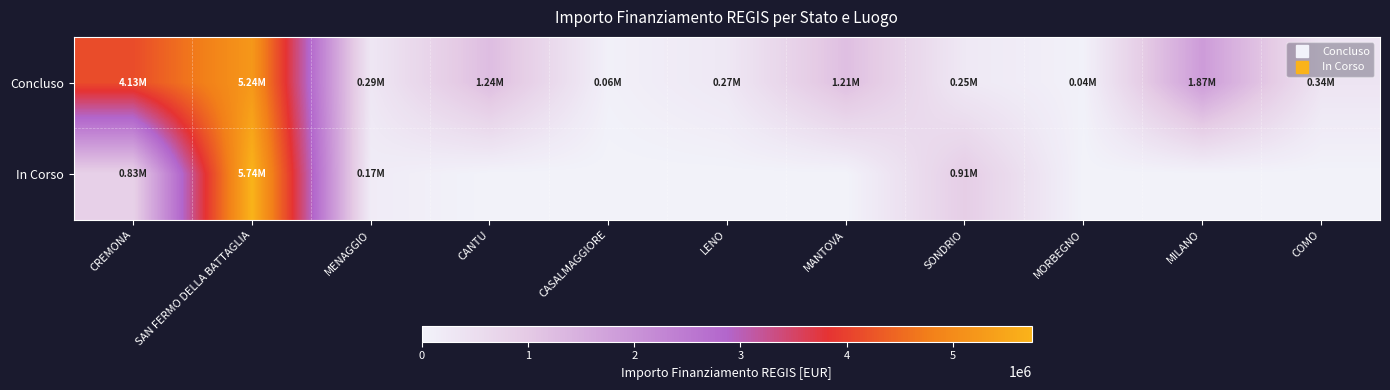

Which series has the largest total across all categories?

Concluso